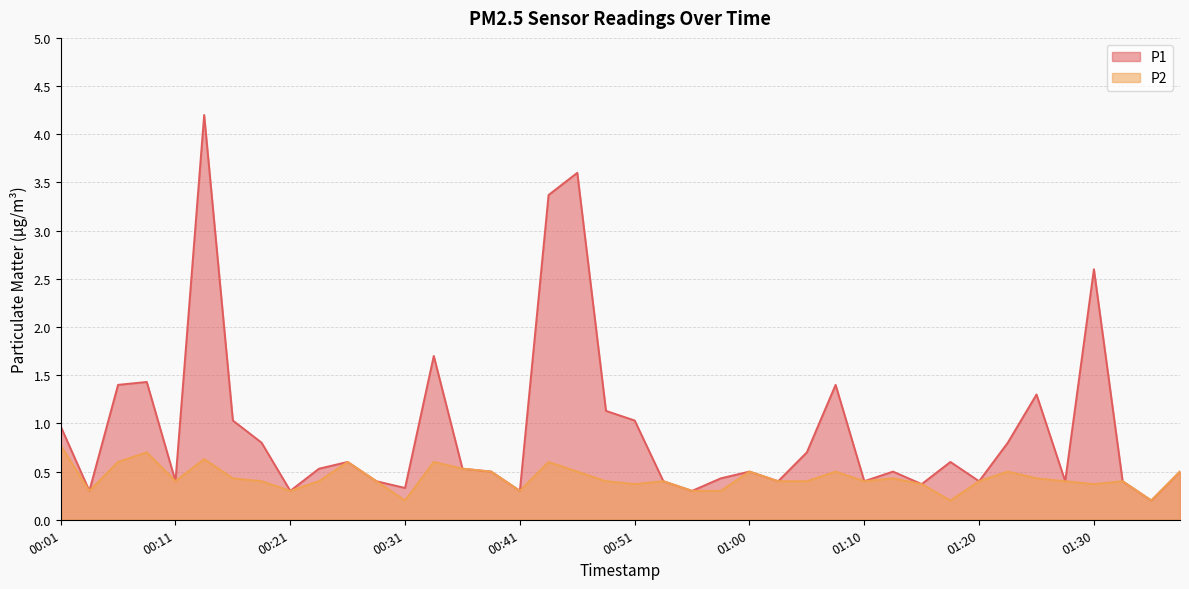

True or false: P1 and P2 cross at least once.

False